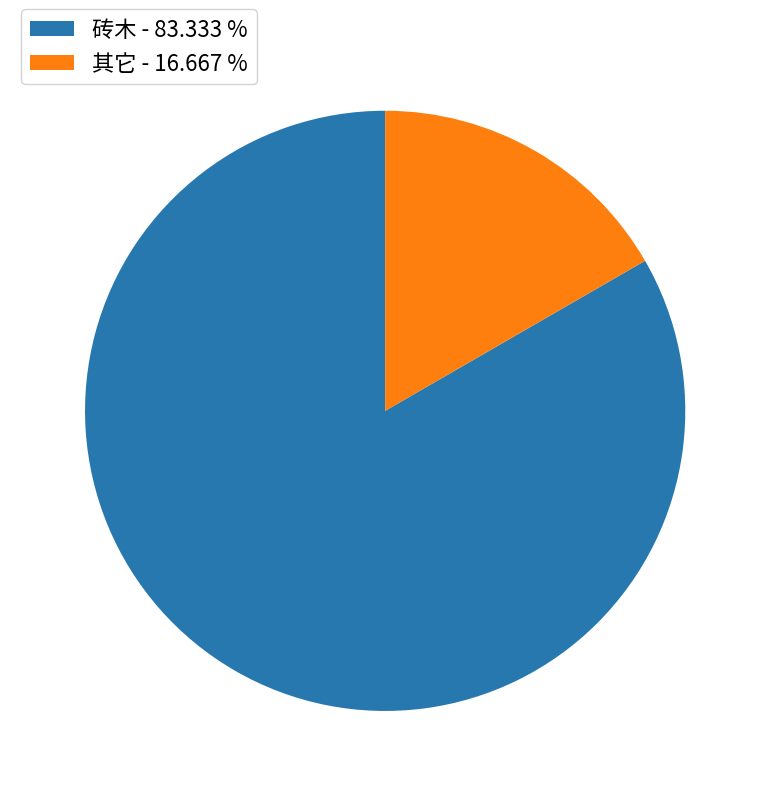

Which category has the biggest portion of the pie?

砖木